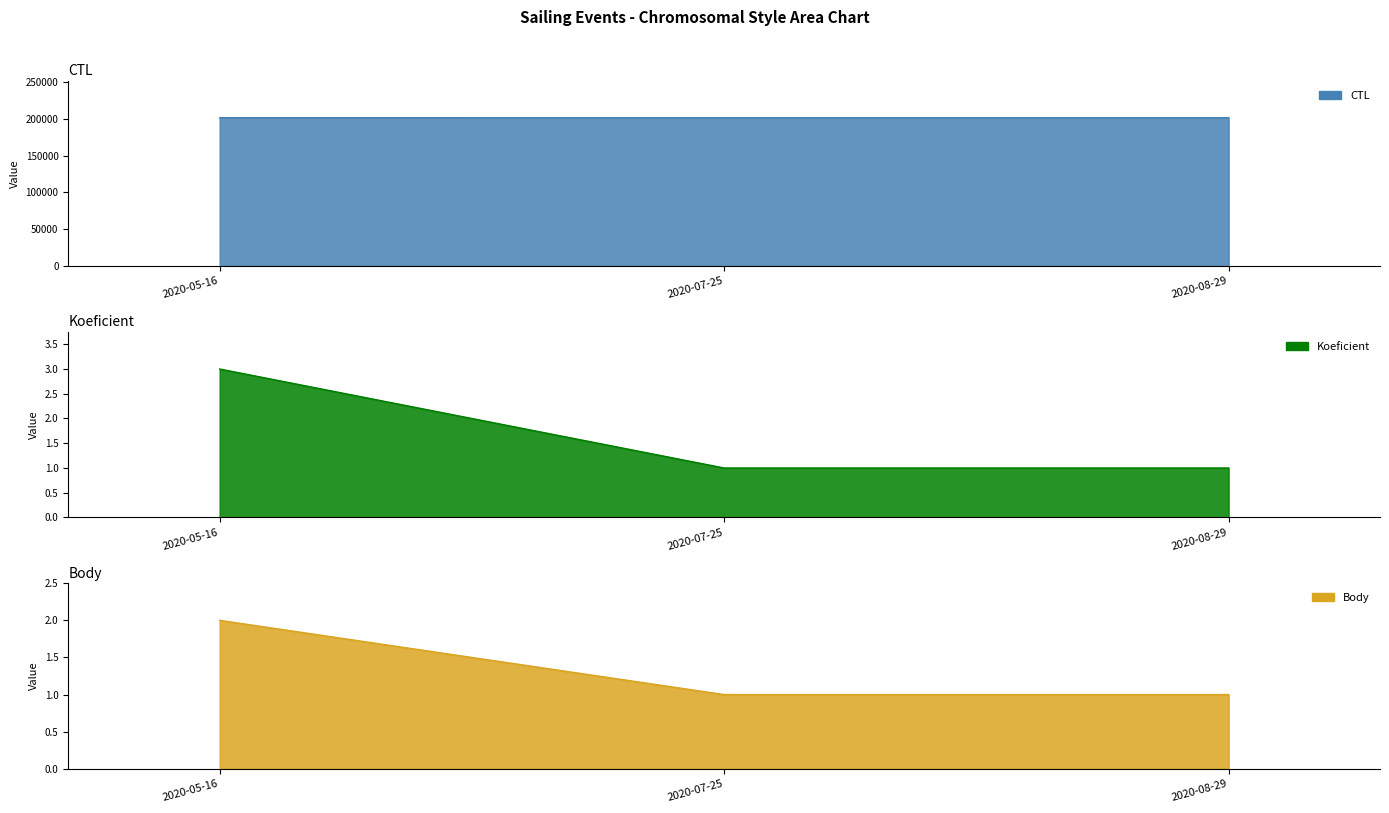

What is the value of the Koeficient point at the 2nd from the left?

1